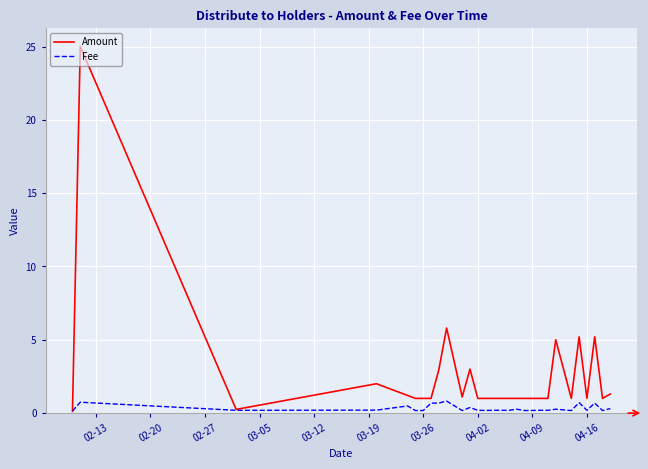

Which series has the widest spread of values?

Amount